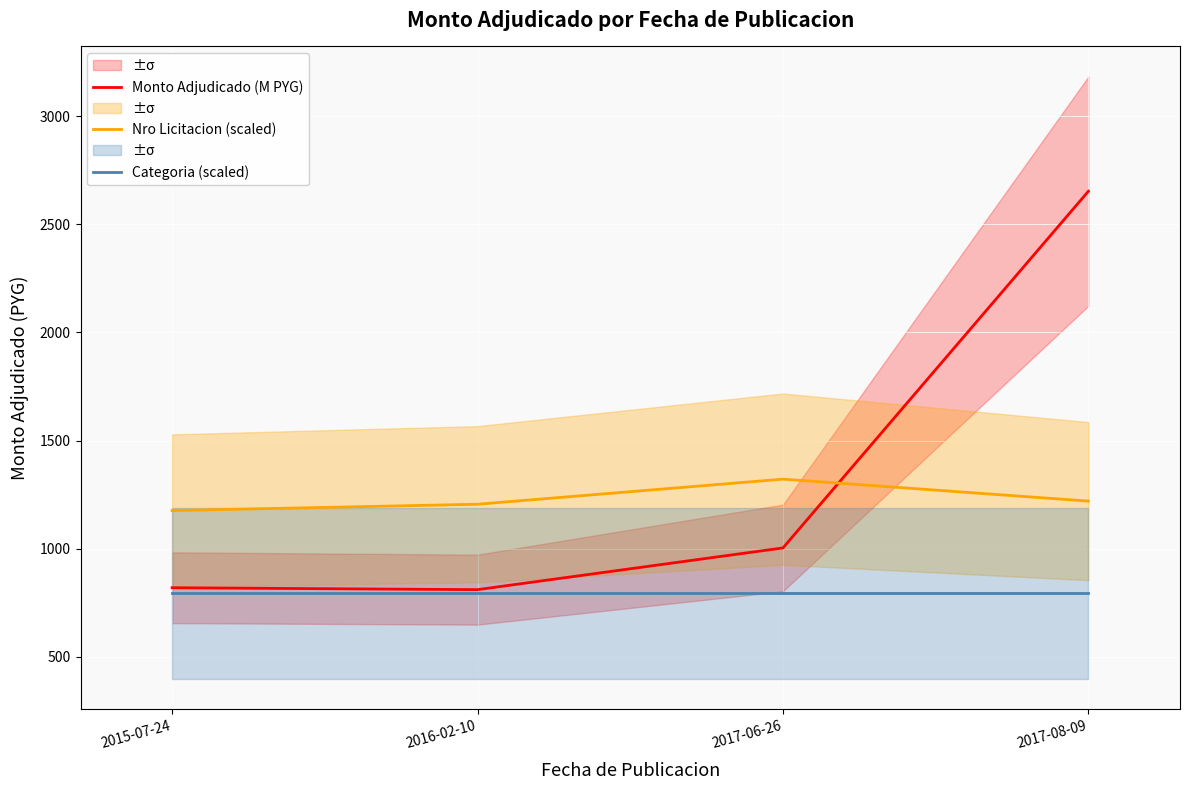

How many intersections are there between Nro Licitacion (scaled) and Monto Adjudicado (M PYG)?

1